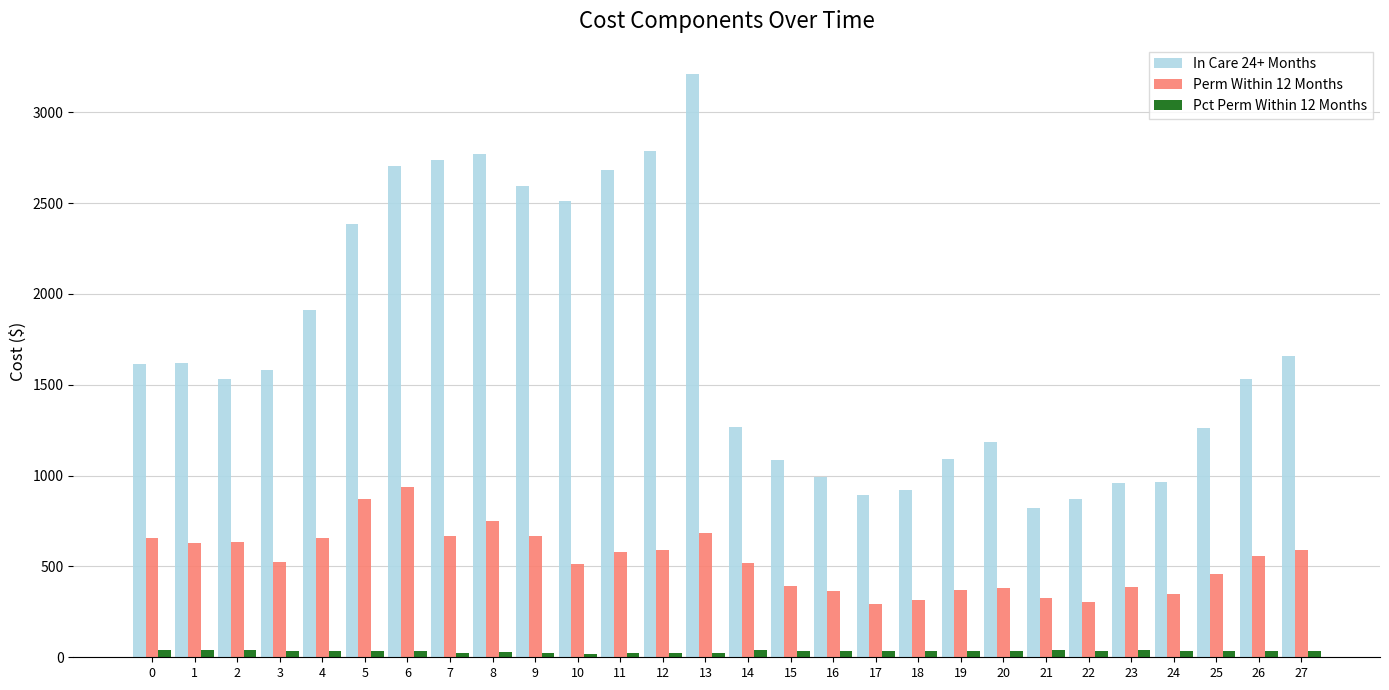

Rank the series by their maximum value, from lowest to highest.

Pct Perm Within 12 Months, Perm Within 12 Months, In Care 24+ Months